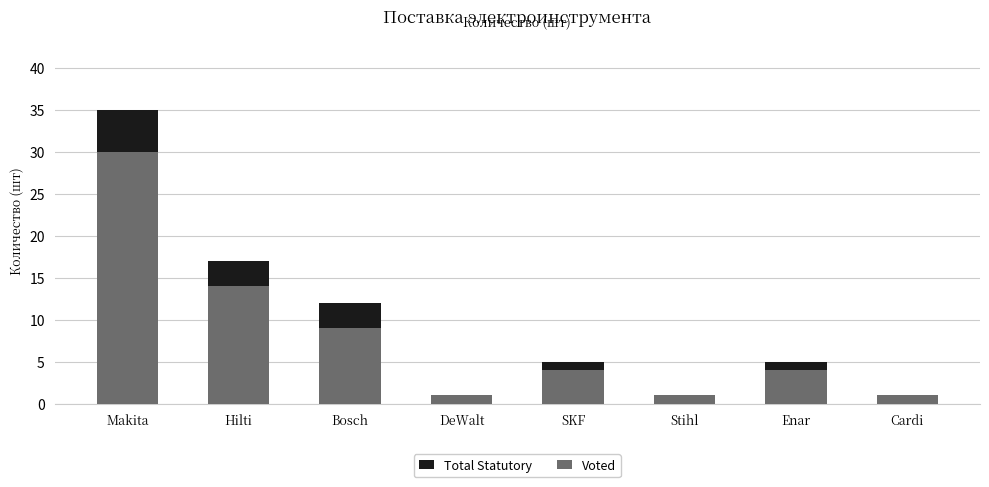

What is the sum of all Voted values?

64